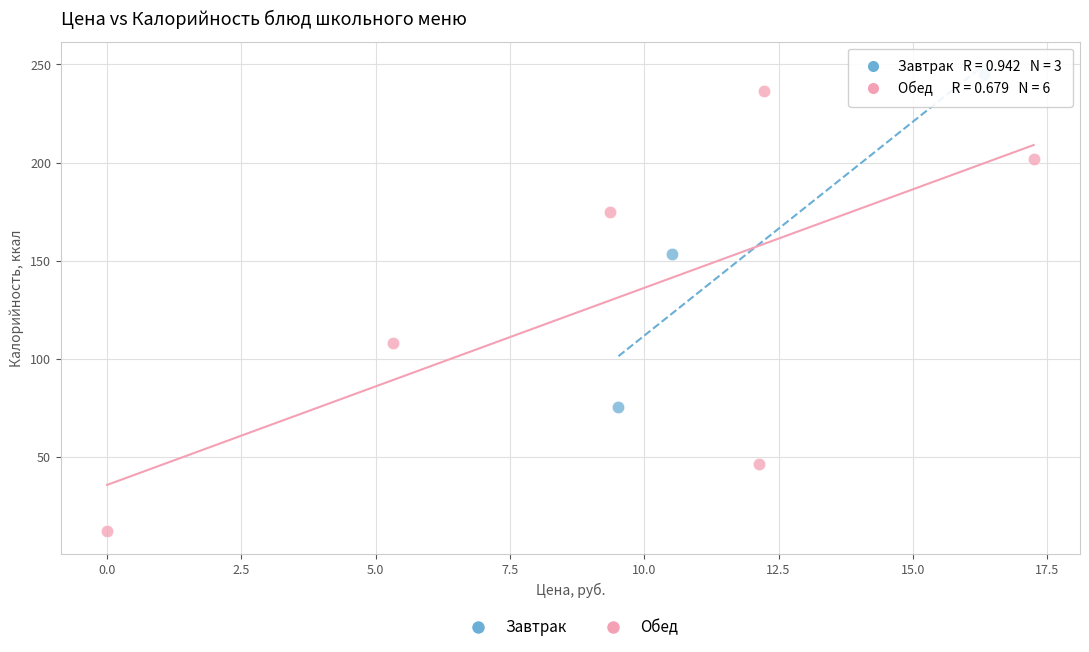

Which series reaches the minimum Y coordinate?

Обед